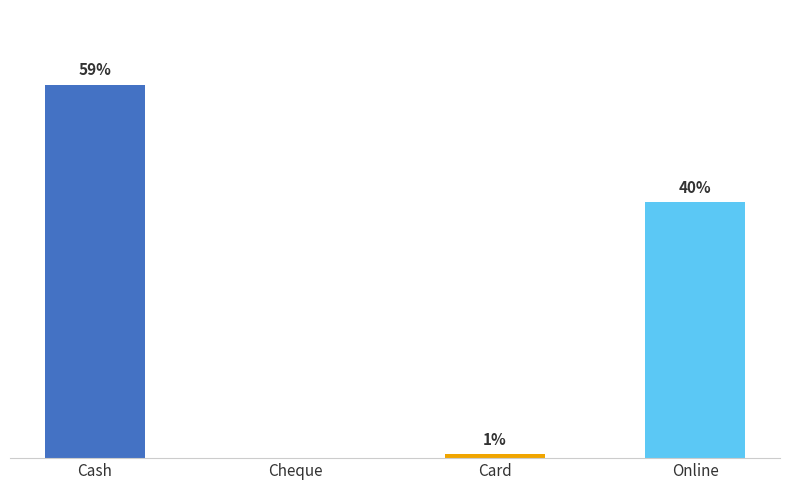

At which category does the chart reach its minimum across all series?

Cheque